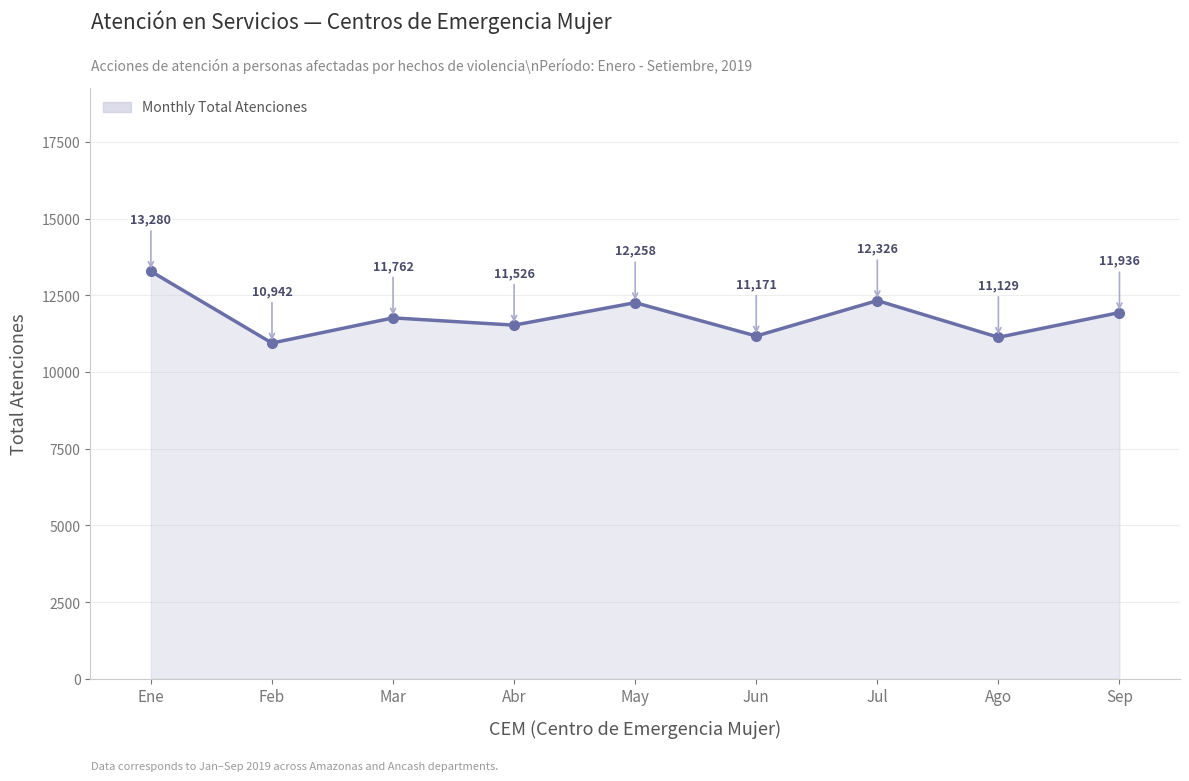

What is the difference between the maximum and minimum values?

2338